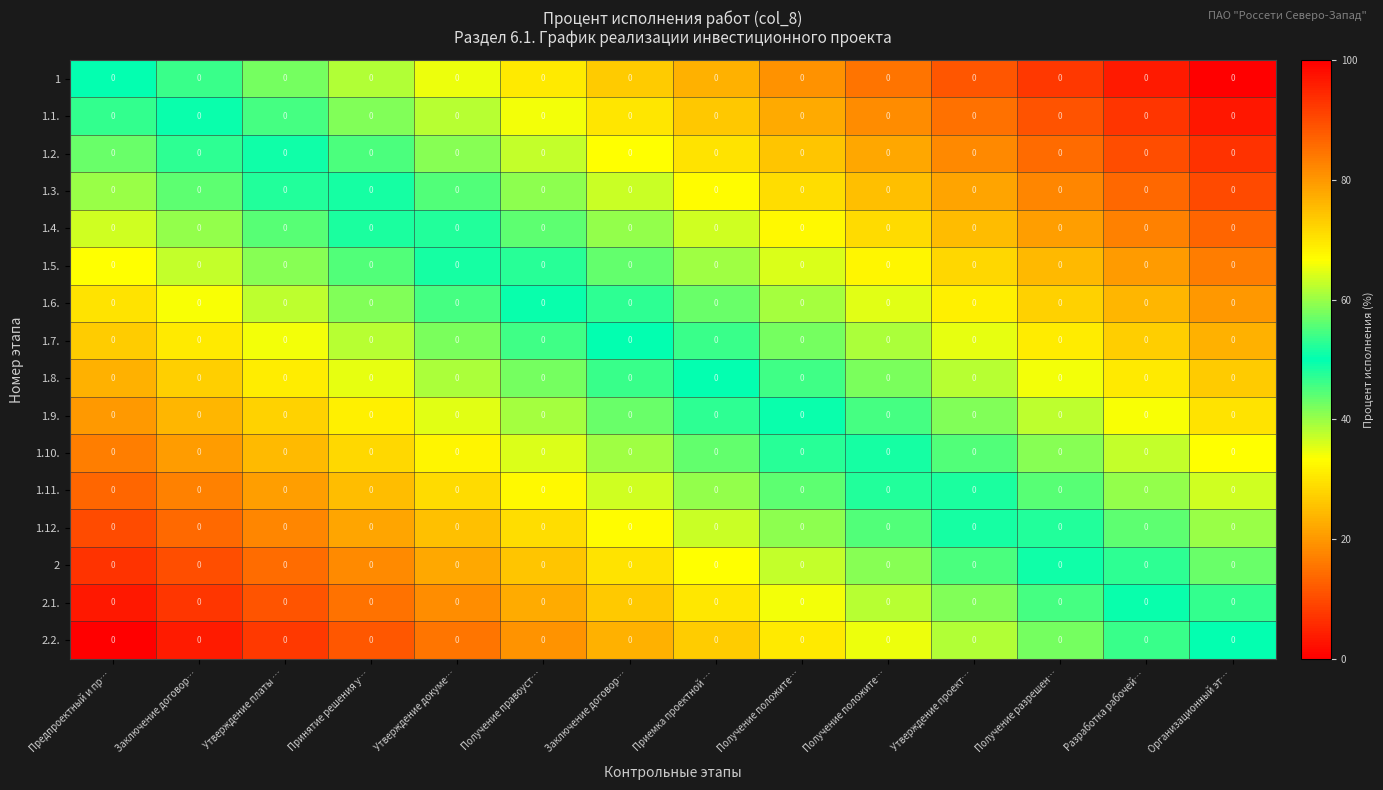

Which has a higher value, Разработка рабочей… or Утверждение докуме…?

Разработка рабочей…